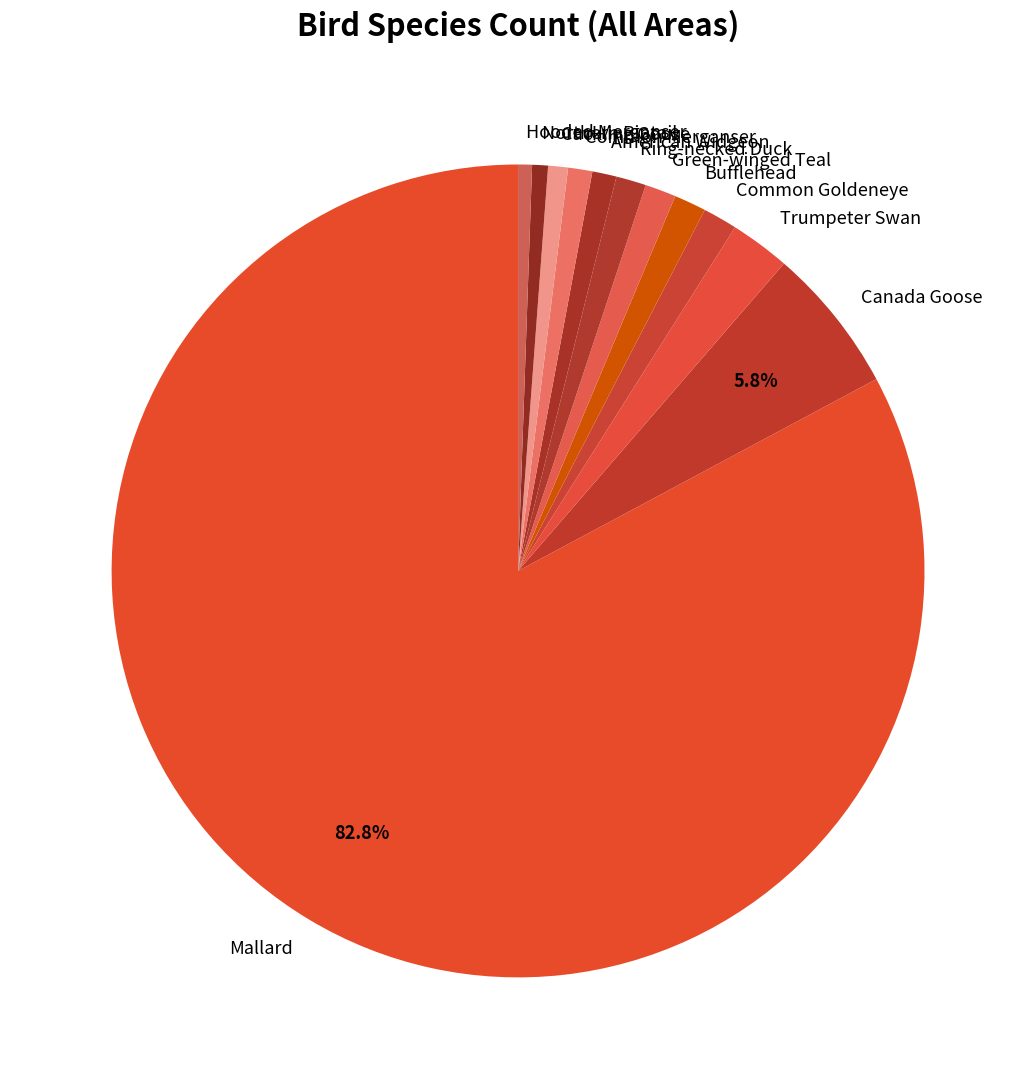

How many slices are in this pie chart?

12